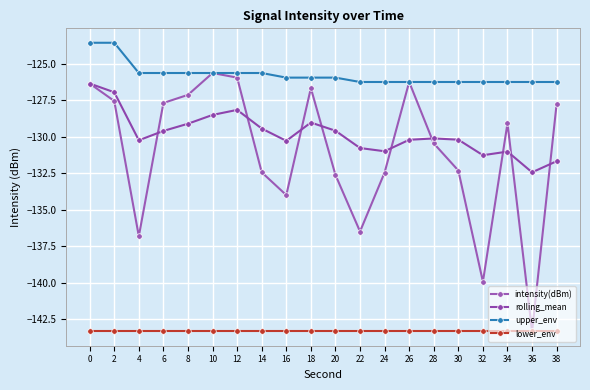

What are all the series names shown in the legend?

intensity(dBm), rolling_mean, upper_env, lower_env